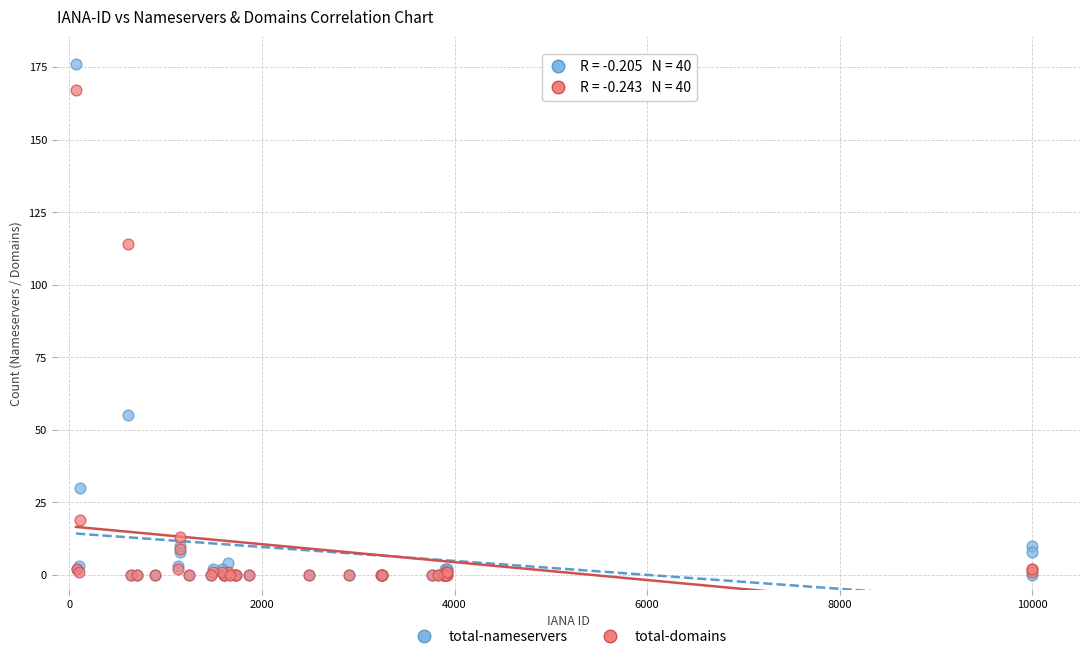

In the total-domains series, what Y value is closest to 83?

114